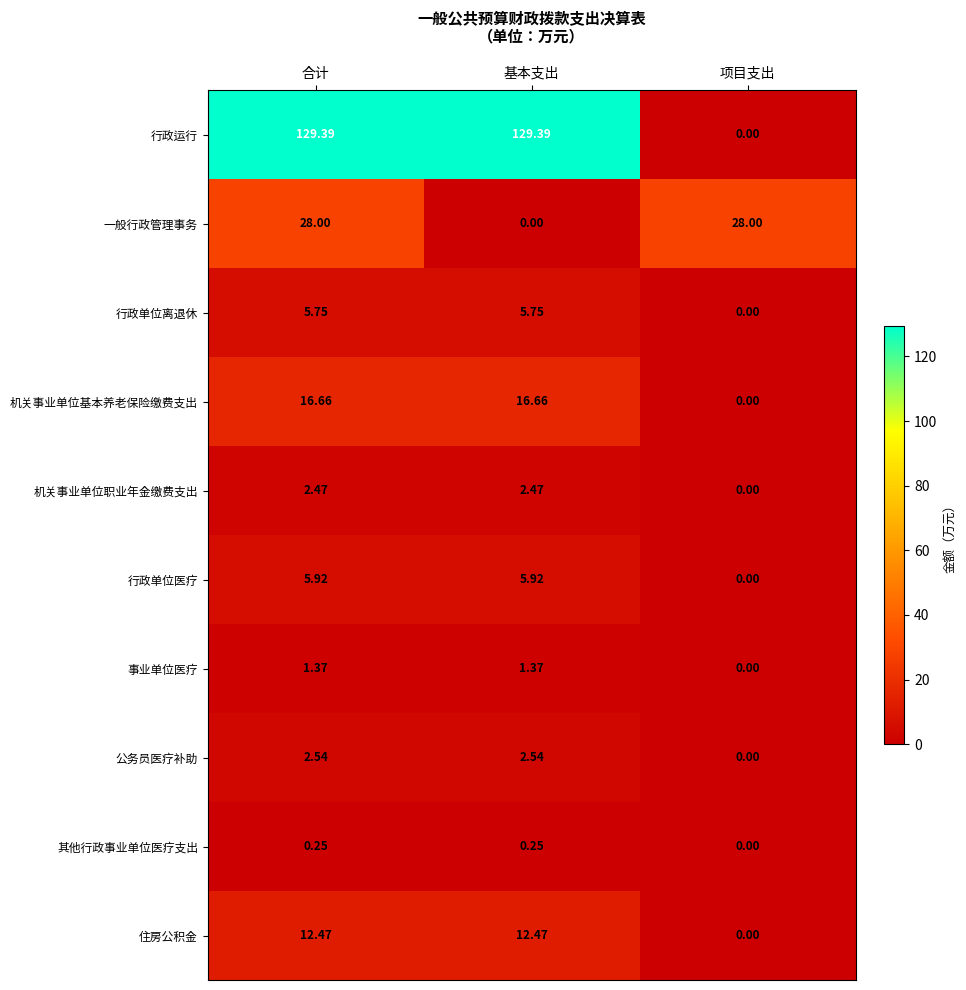

Where is 机关事业单位基本养老保险缴费支出 nearest to the value 8?

项目支出